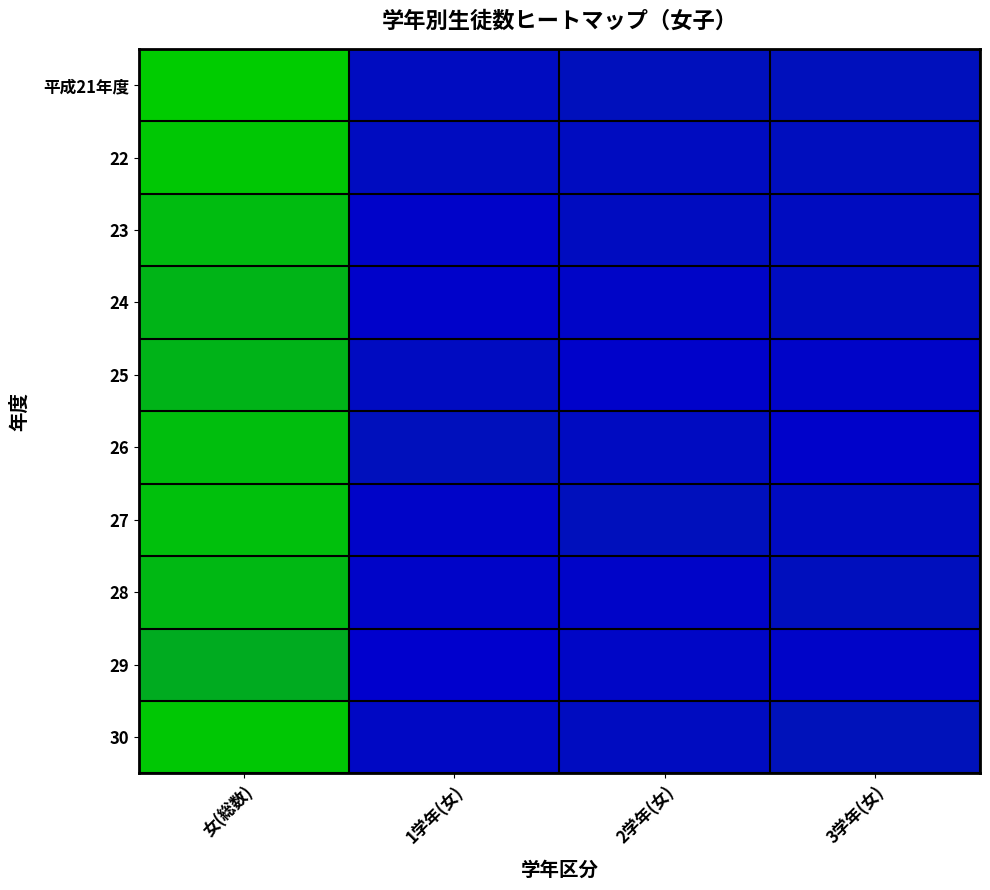

How many data points does each series have?

4